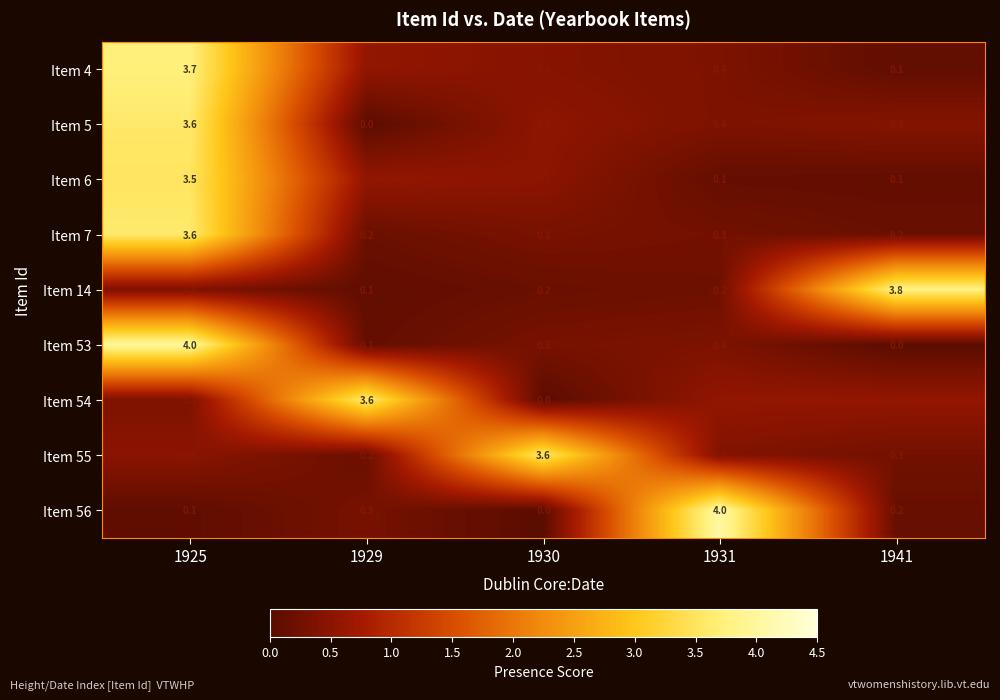

At how many categories does at least one series exceed 3?

5